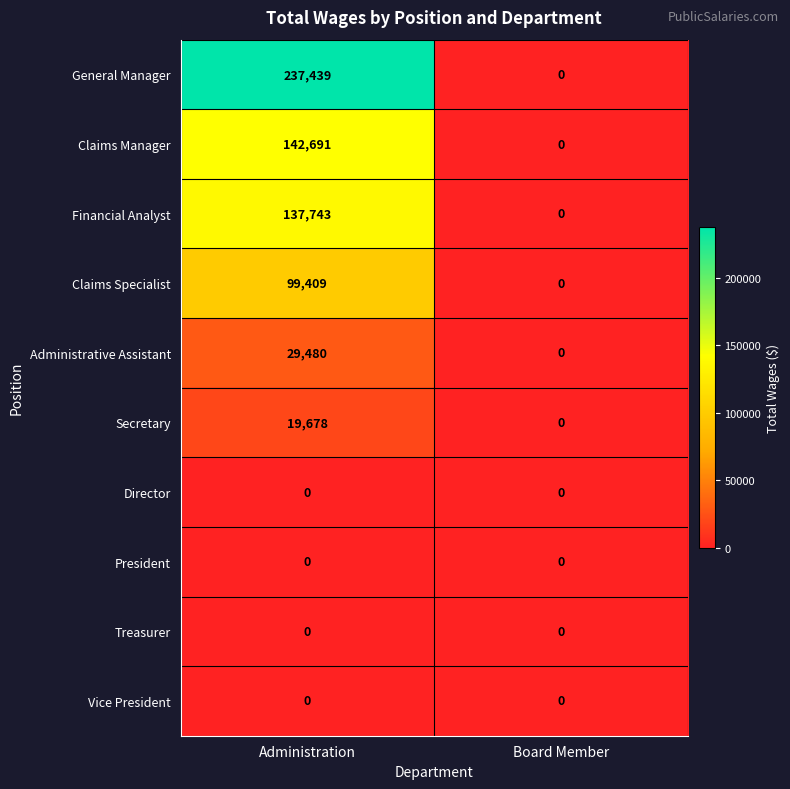

Between Administration and Board Member, which series saw the biggest shift?

General Manager